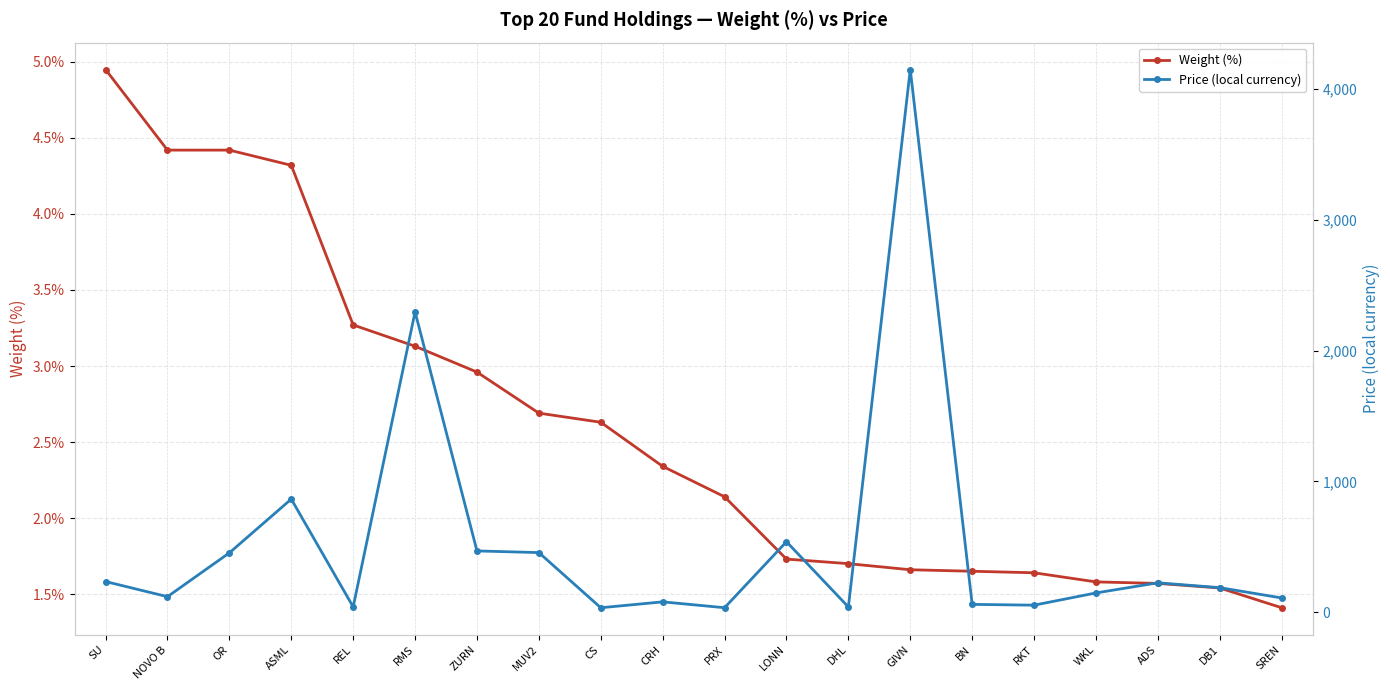

Which label corresponds to the smallest value in the chart?

SREN